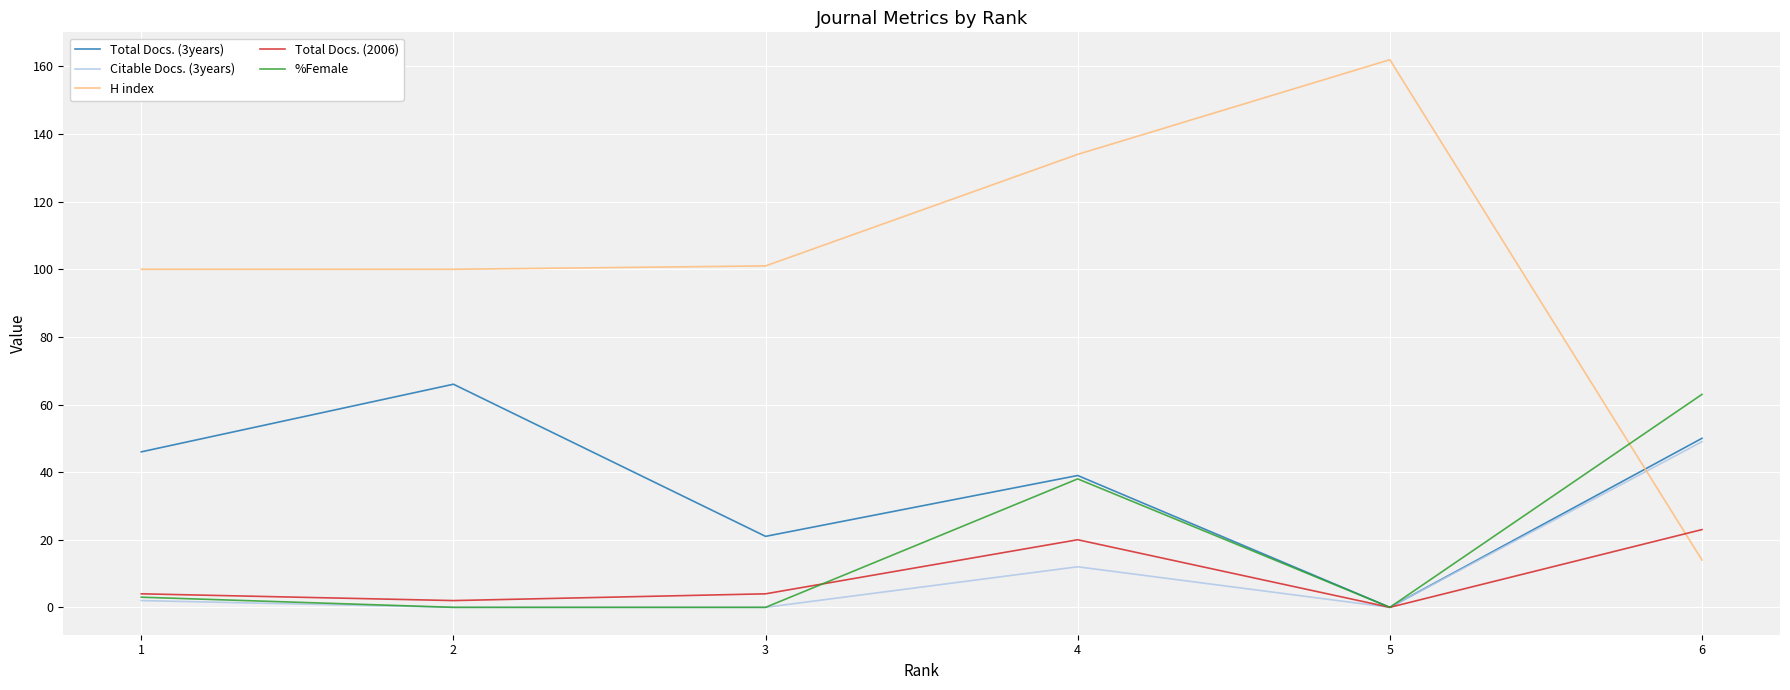

Reading left to right, extract all data points from this chart.

Total Docs. (3years): 46	66	21	39	0	50
Citable Docs. (3years): 2	0	0	12	0	49
H index: 100	100	101	134	162	14
Total Docs. (2006): 4	2	4	20	0	23
%Female: 3	0	0	38	0	63